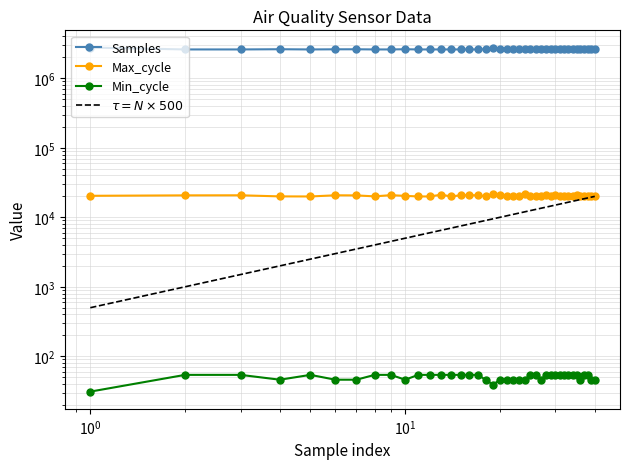

What is the difference between the maximum and second lowest values in the Max_cycle series?

1555